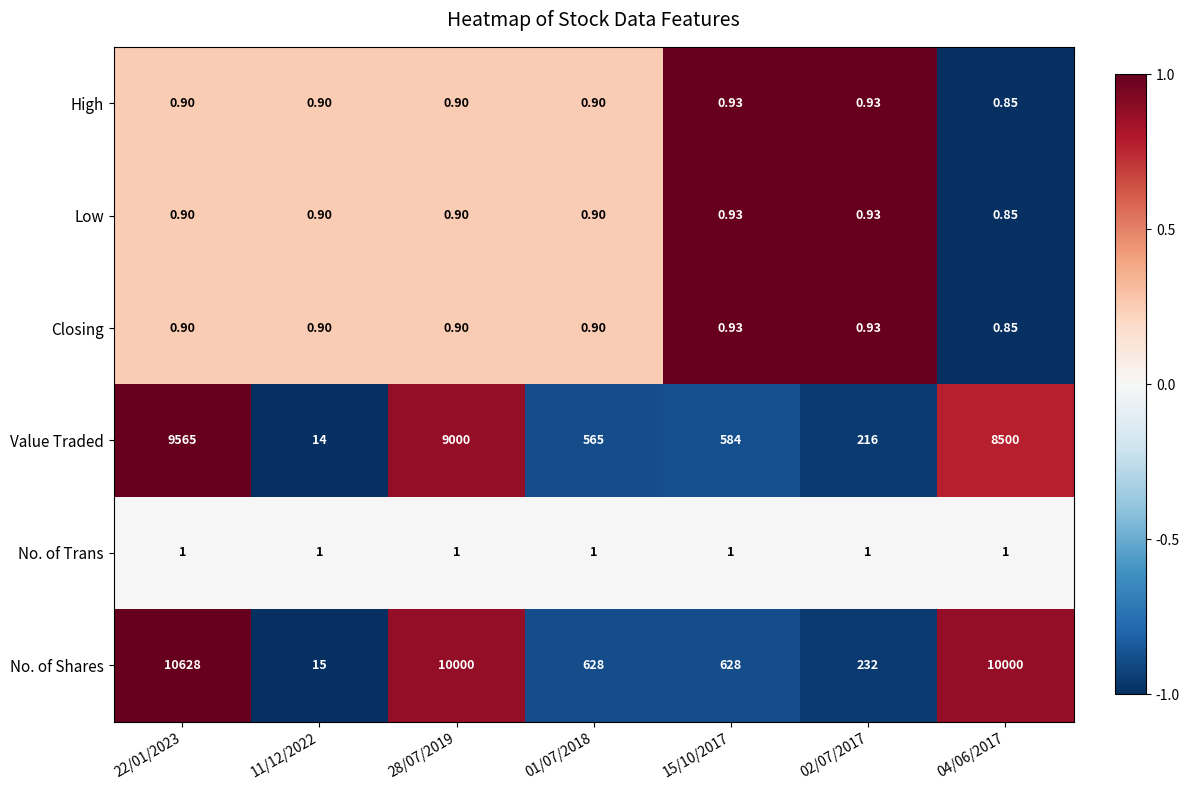

Which series has the largest total across all categories?

No. of Shares